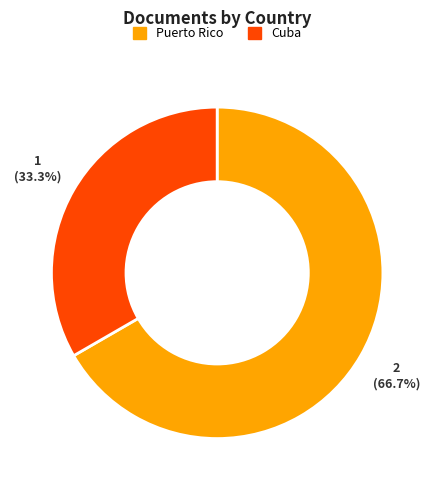

To the nearest percent, what portion does Puerto Rico represent?

67%